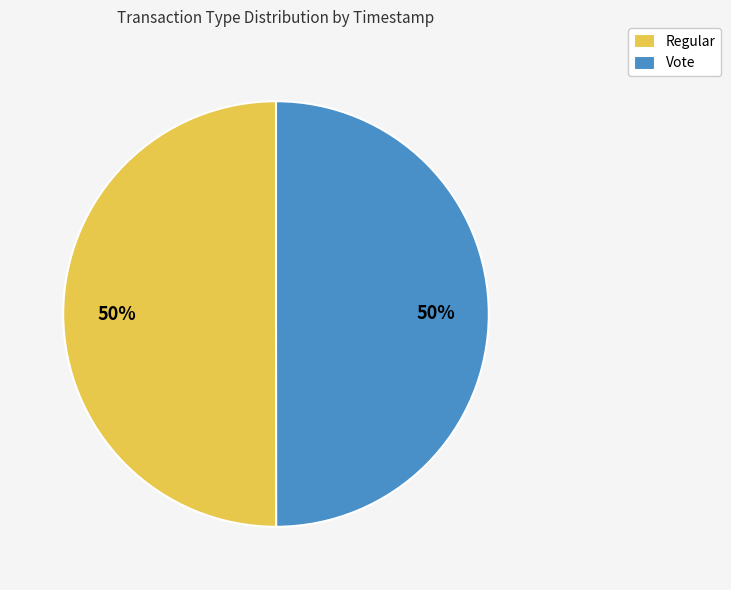

True or false: Regular accounts for 50% of the total.

True